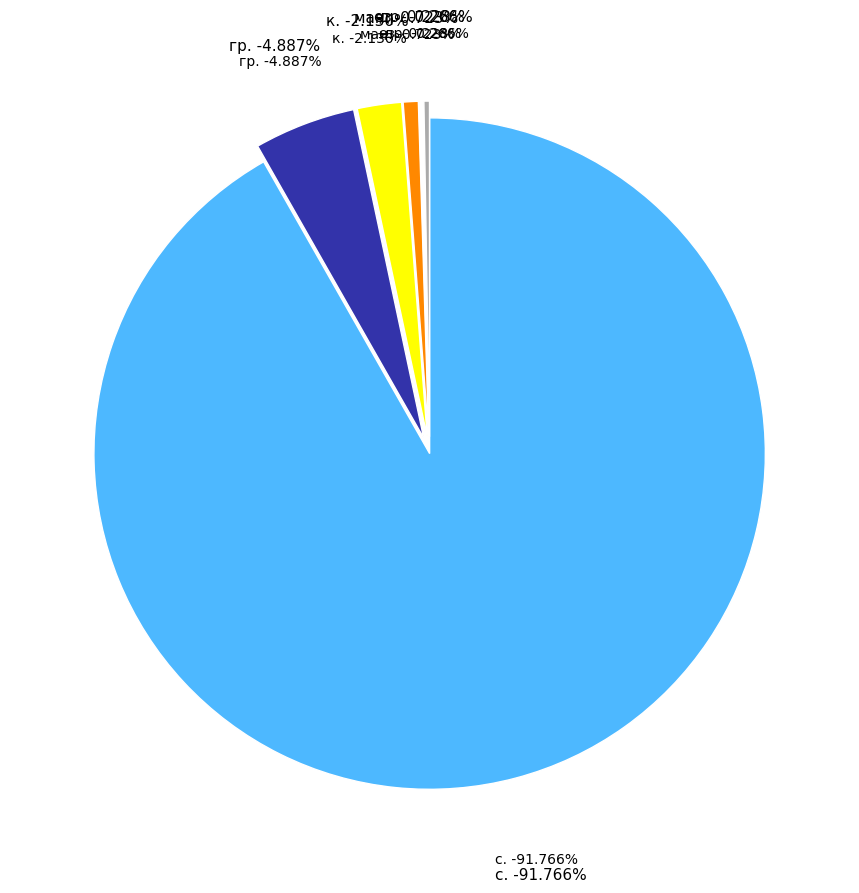

What percentage is NOT represented by обл. Бургас?

94.1%